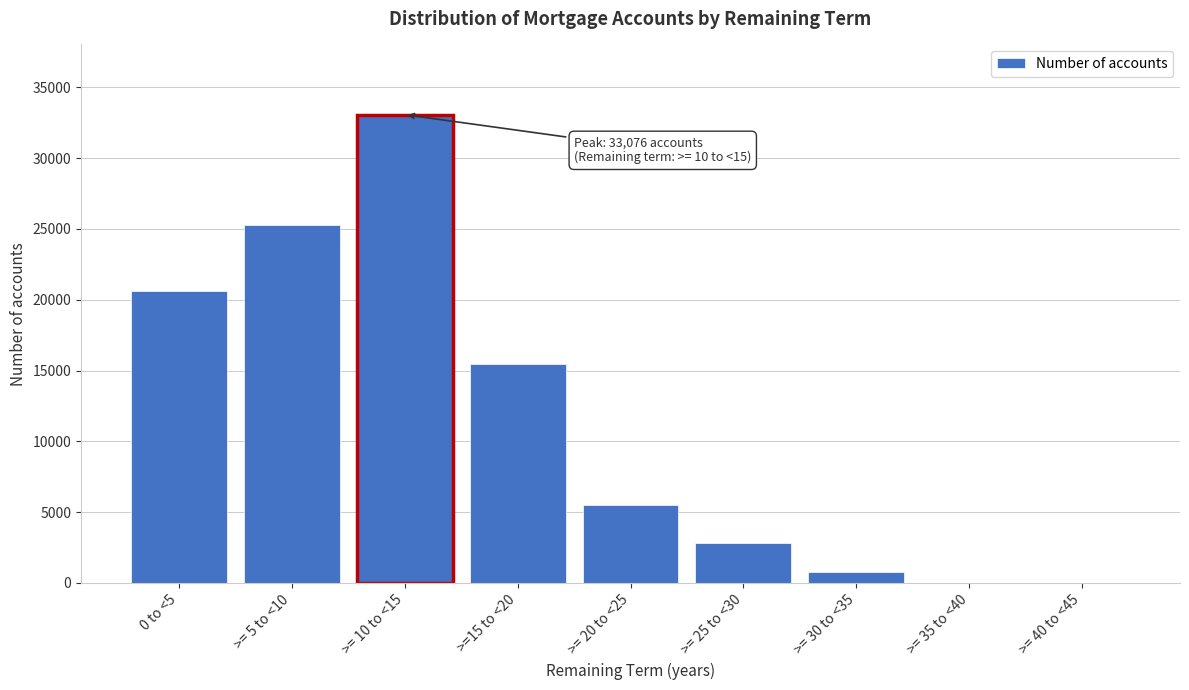

Which label corresponds to the largest value in the chart?

>= 10 to <15